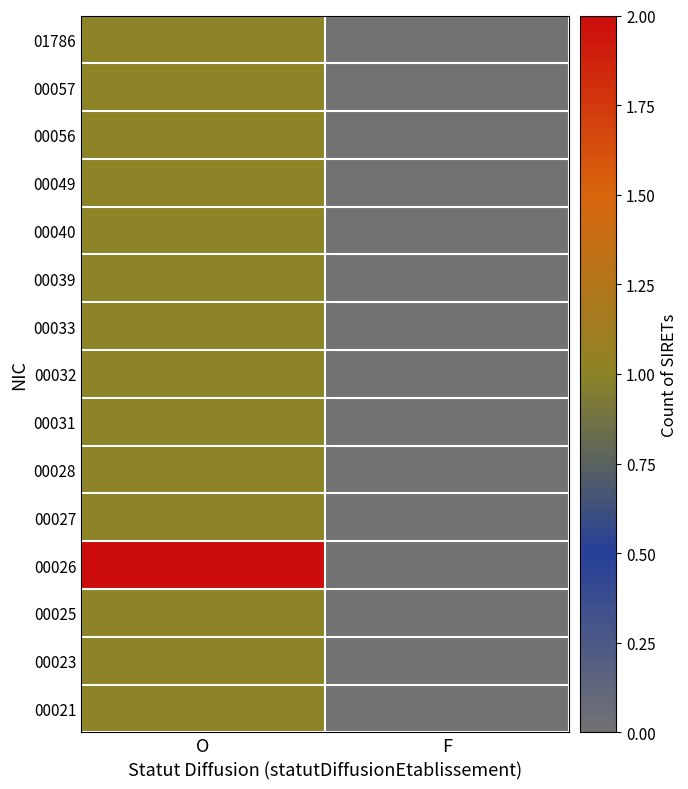

Reading left to right, what are all the values shown in this chart?

01786: O=1	F=0
00057: O=1	F=0
00056: O=1	F=0
00049: O=1	F=0
00040: O=1	F=0
00039: O=1	F=0
00033: O=1	F=0
00032: O=1	F=0
00031: O=1	F=0
00028: O=1	F=0
00027: O=1	F=0
00026: O=2	F=0
00025: O=1	F=0
00023: O=1	F=0
00021: O=1	F=0